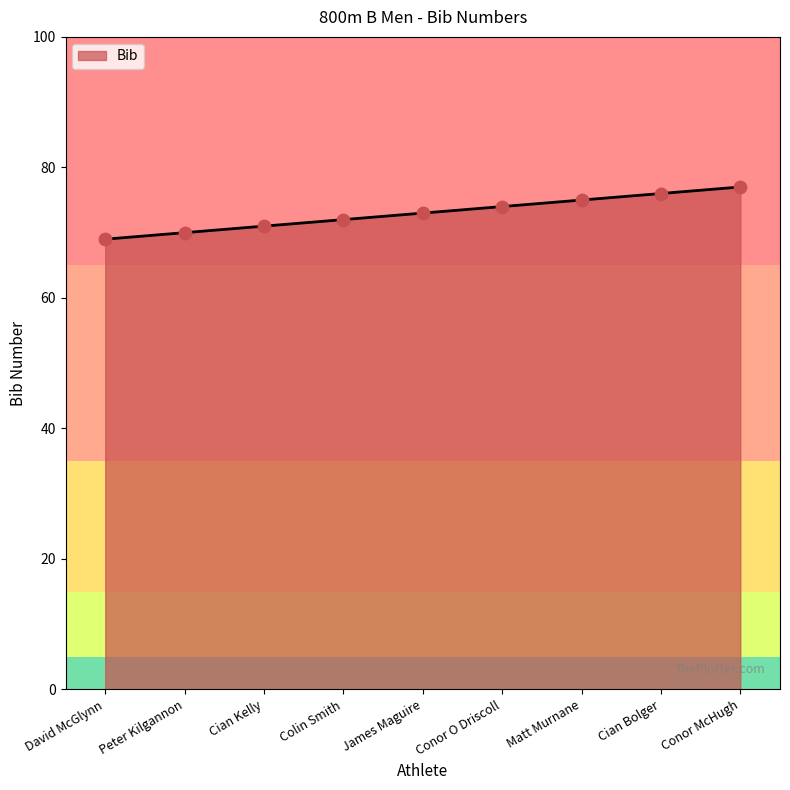

What is the change in value from Conor O Driscoll to Cian Bolger?

+2